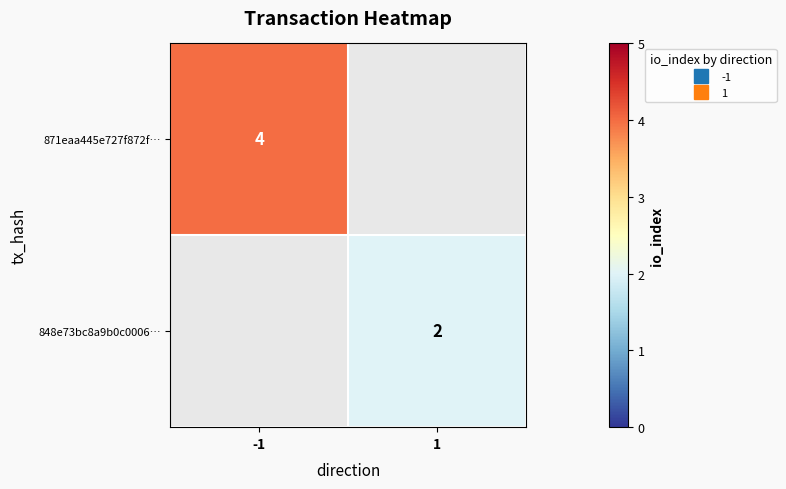

What is the approximate value of 871eaa445e727f872f… at -1?

4.0